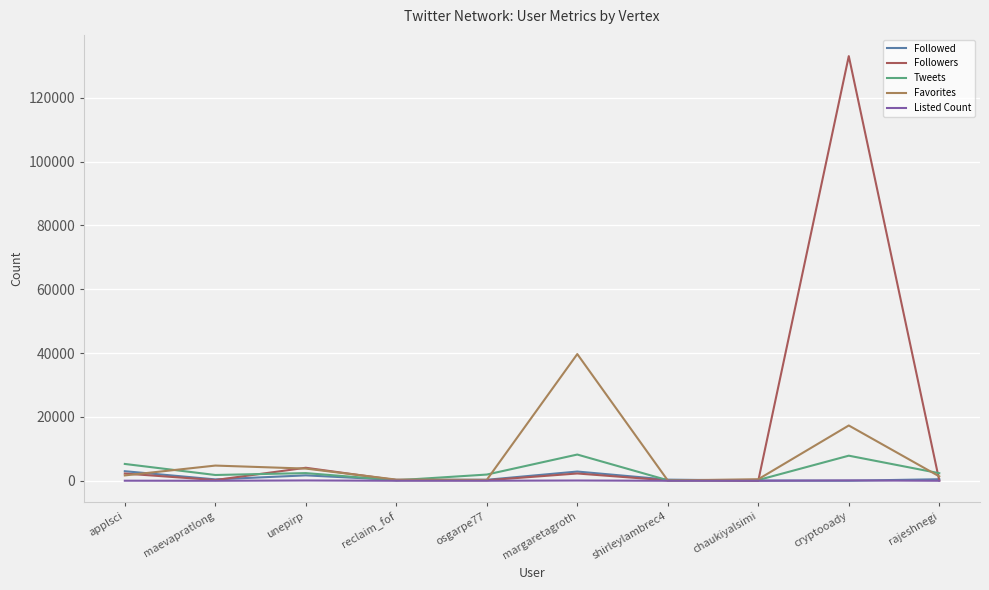

How many categories are shown in the chart?

10